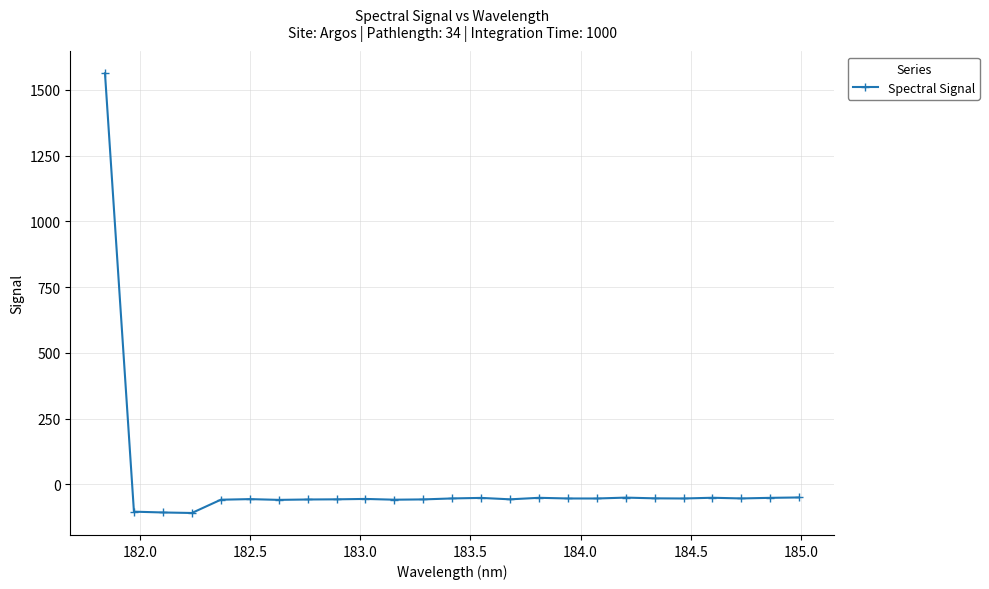

What is the value of the 12th point from the left?

-57.1